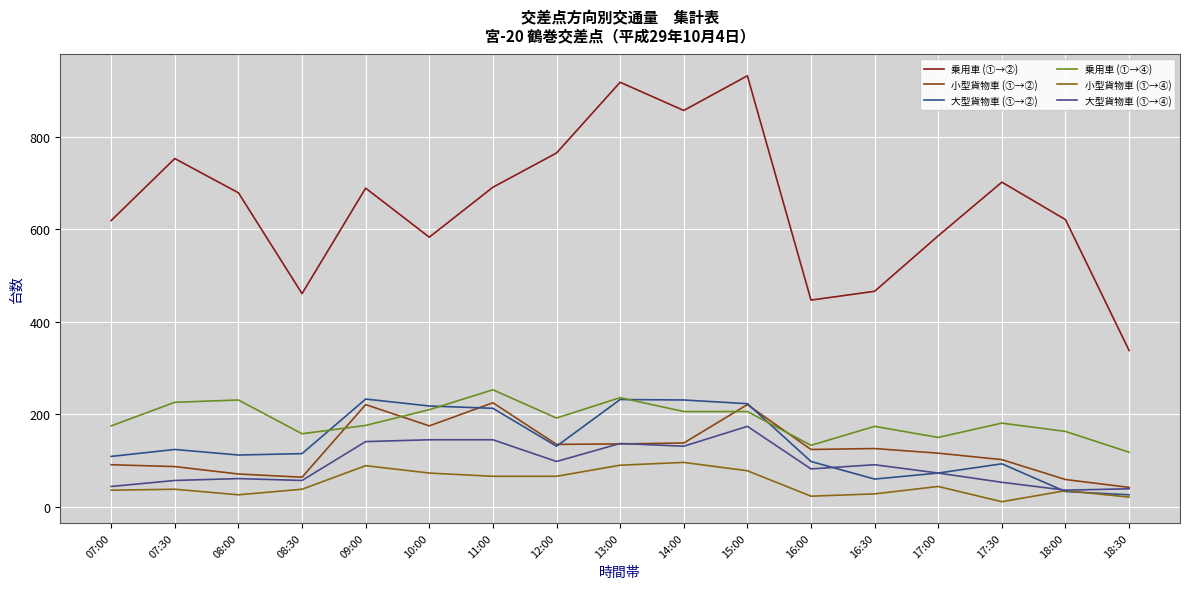

The 小型貨物車 (①→④) series shows 38 at 08:30. True or false?

True